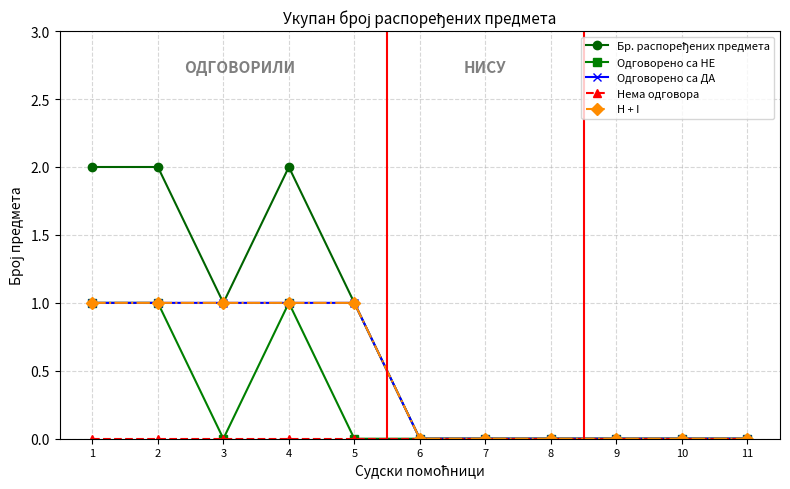

At how many categories does at least one series exceed 0?

5